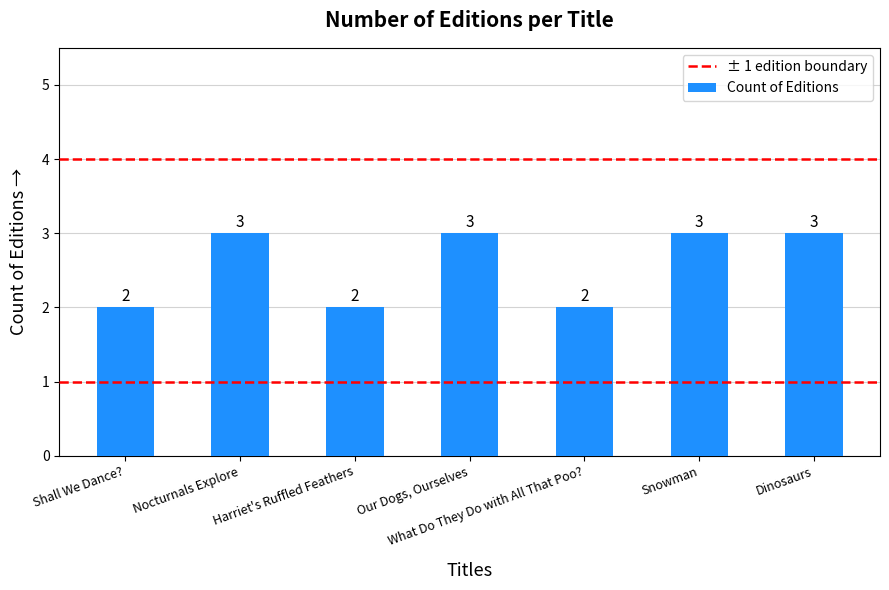

What is the label of the 1st bar from the right?

Dinosaurs